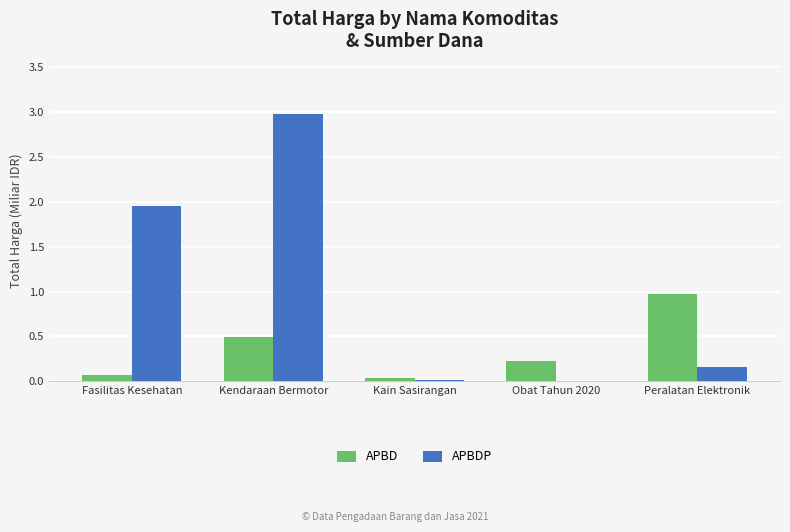

Are the bars horizontal?

No